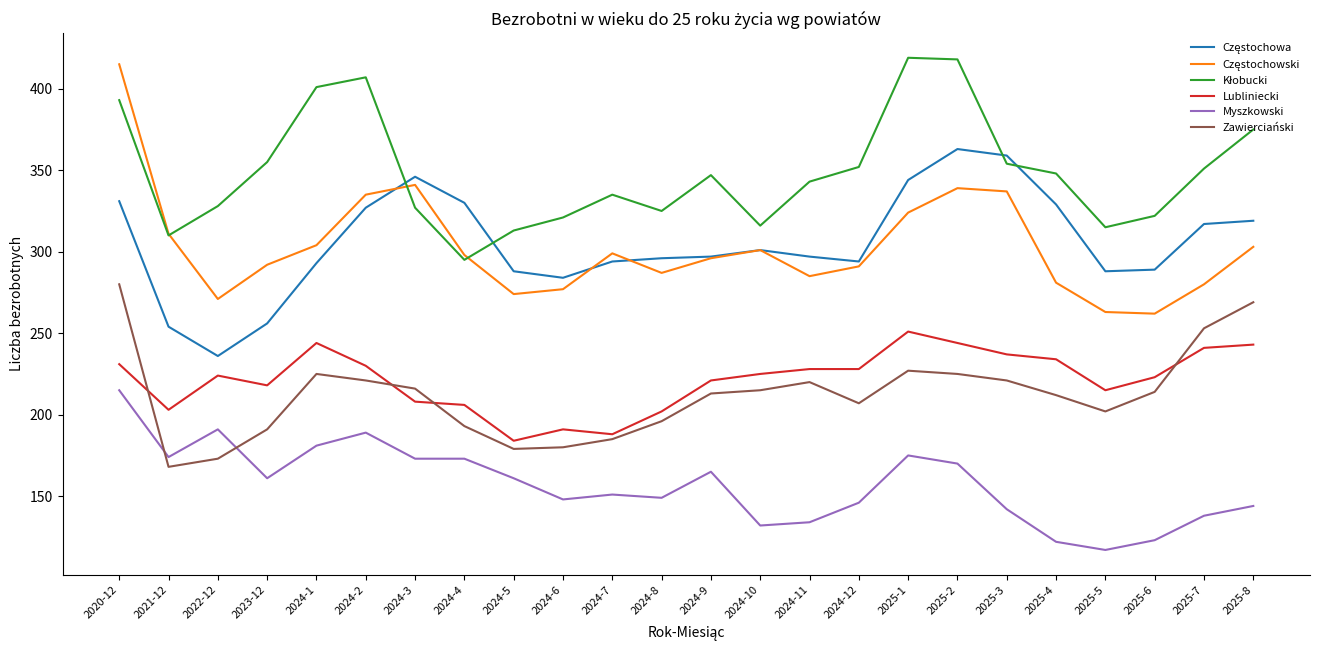

The value of Myszkowski at 2020-12 is 149. True or false?

False